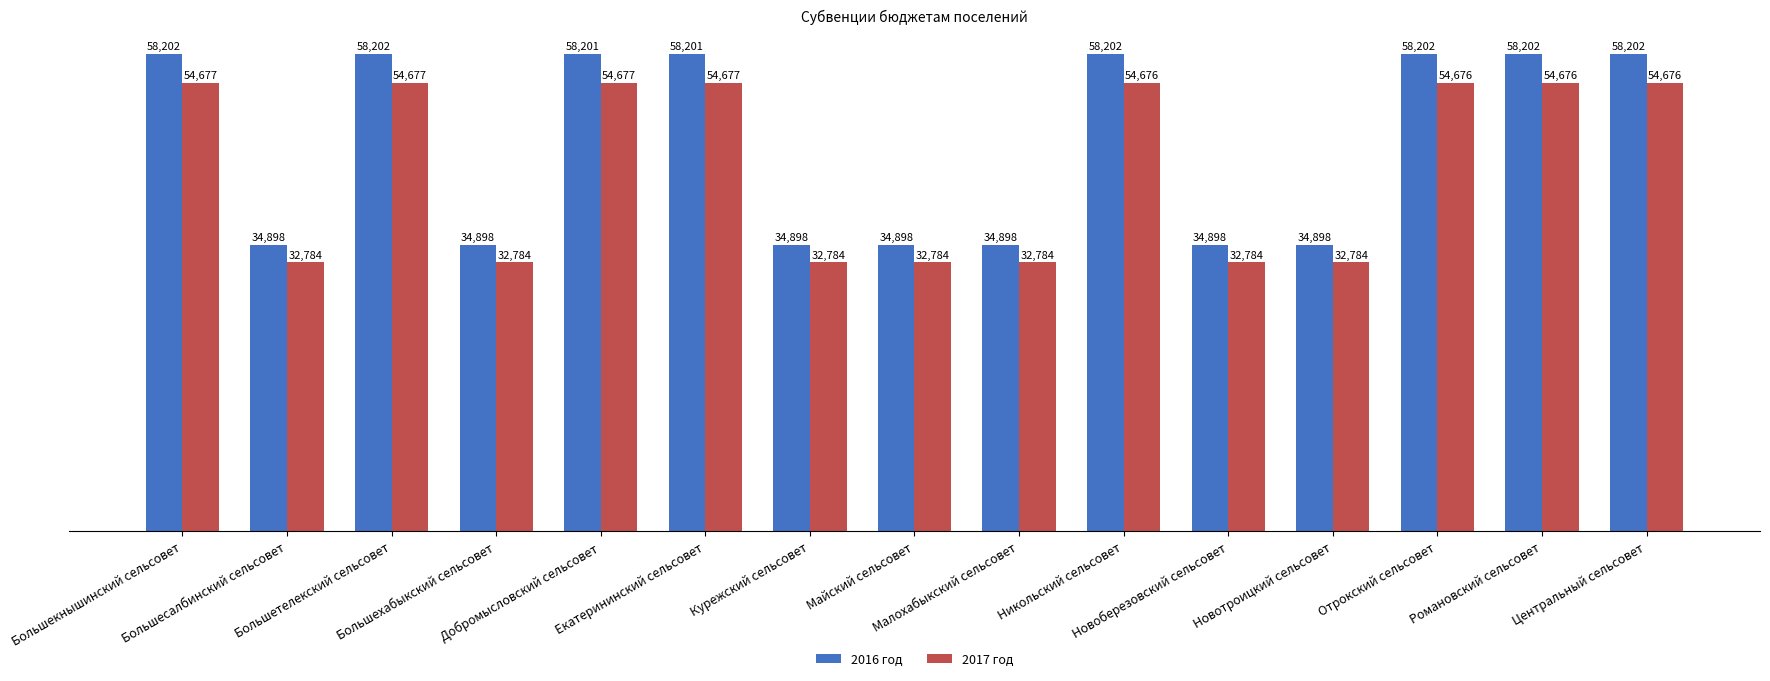

What are all the series names shown in the legend?

2016 год, 2017 год